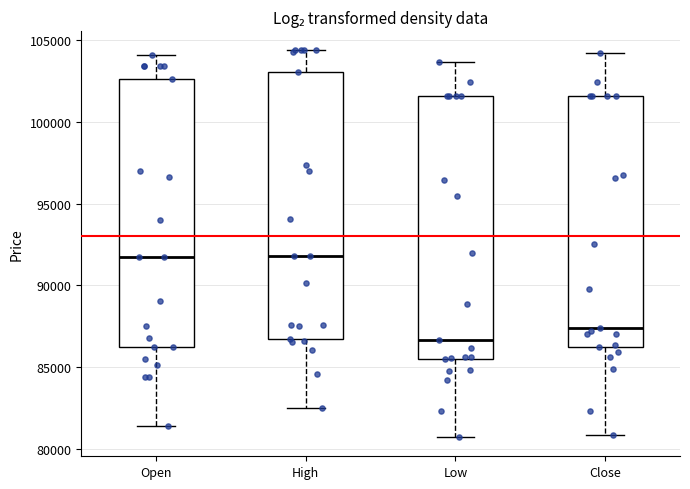

Reading left to right, transcribe this box plot: for each box, give where its median line is, the range the box spans, and where its two whiskers end, as read against the y-axis. The values are not printed on the chart, so give them approximately, as read against the axis.

Open: median 91500, box 86000 to 102500, whiskers 81500 to 104000
High: median 92000, box 86500 to 103000, whiskers 82500 to 104500
Low: median 86500, box 85500 to 101500, whiskers 80500 to 103500
Close: median 87500, box 86000 to 101500, whiskers 81000 to 104000